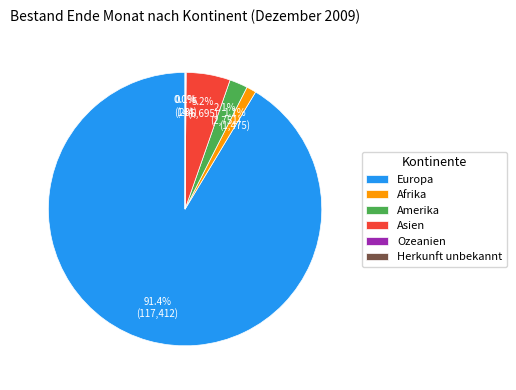

Which category has the biggest portion of the pie?

Europa